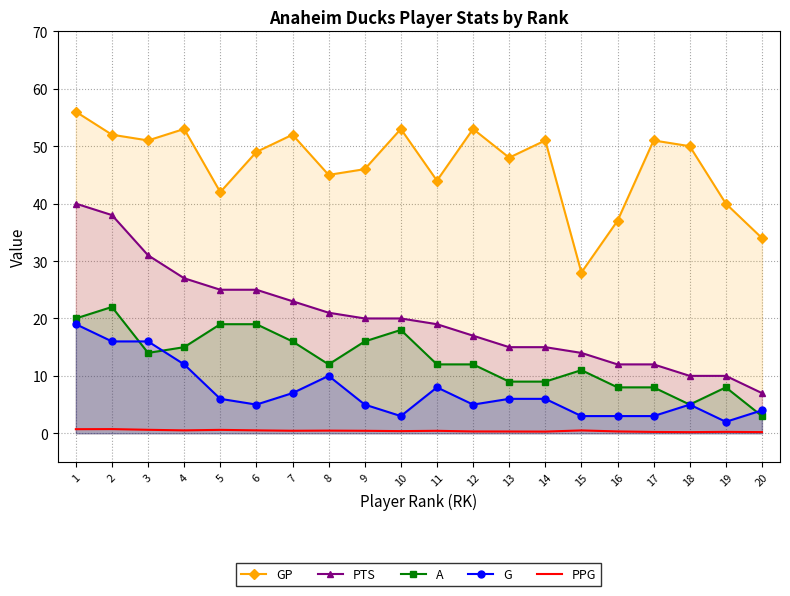

Is it true that PPG equals 0.3 at 12?

True